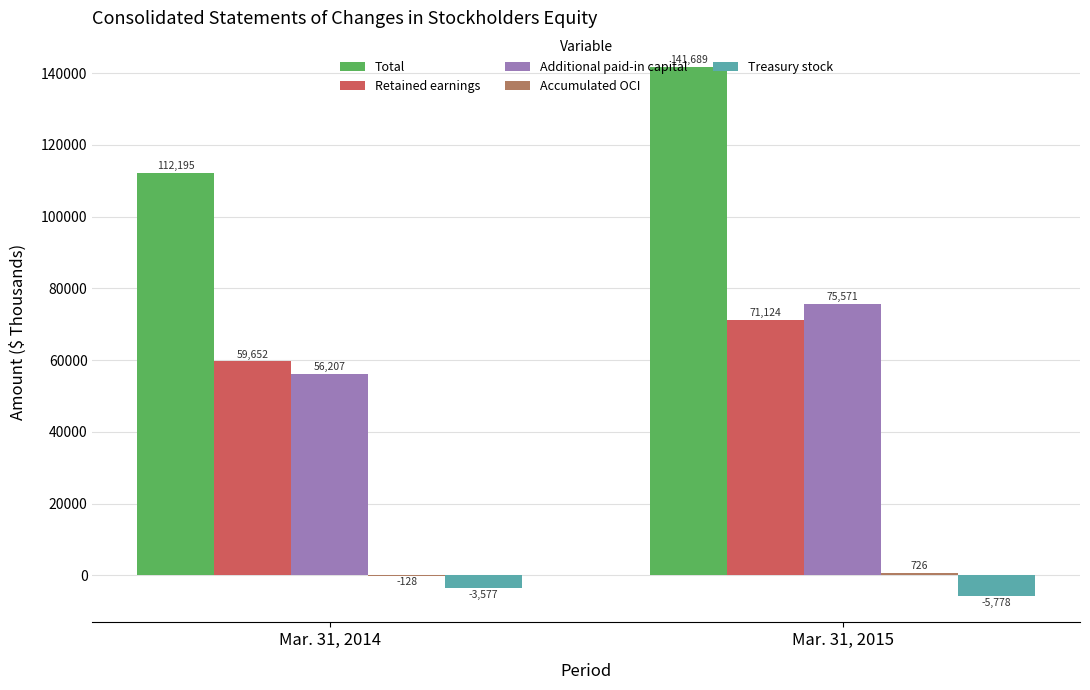

What value does the Treasury stock series have at Mar. 31, 2014, to the nearest 50?

-3600